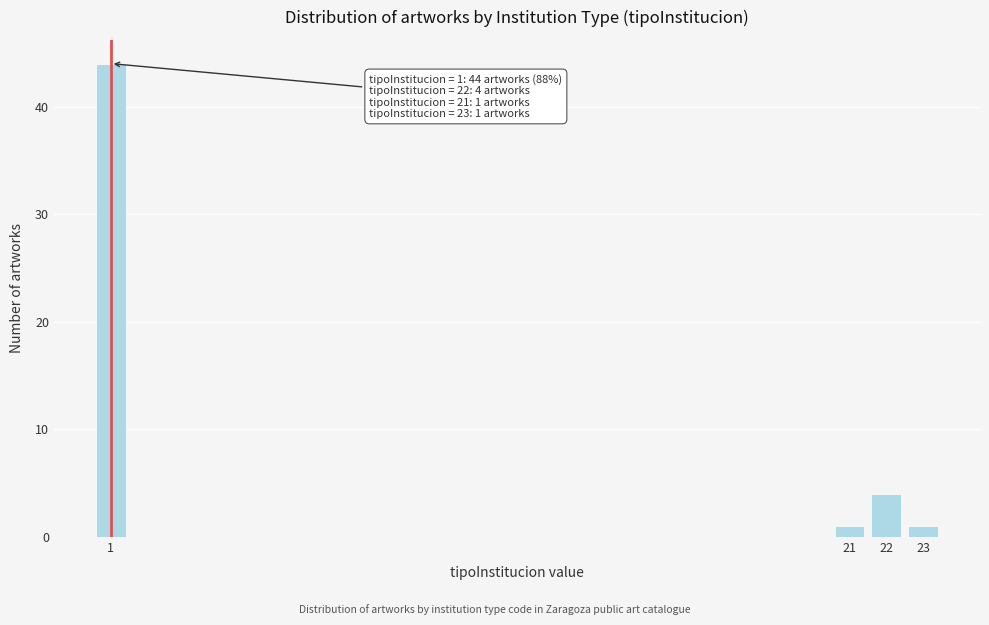

Reading right to left, transcribe all the data shown in this chart.

23=1	22=4	21=1	1=44